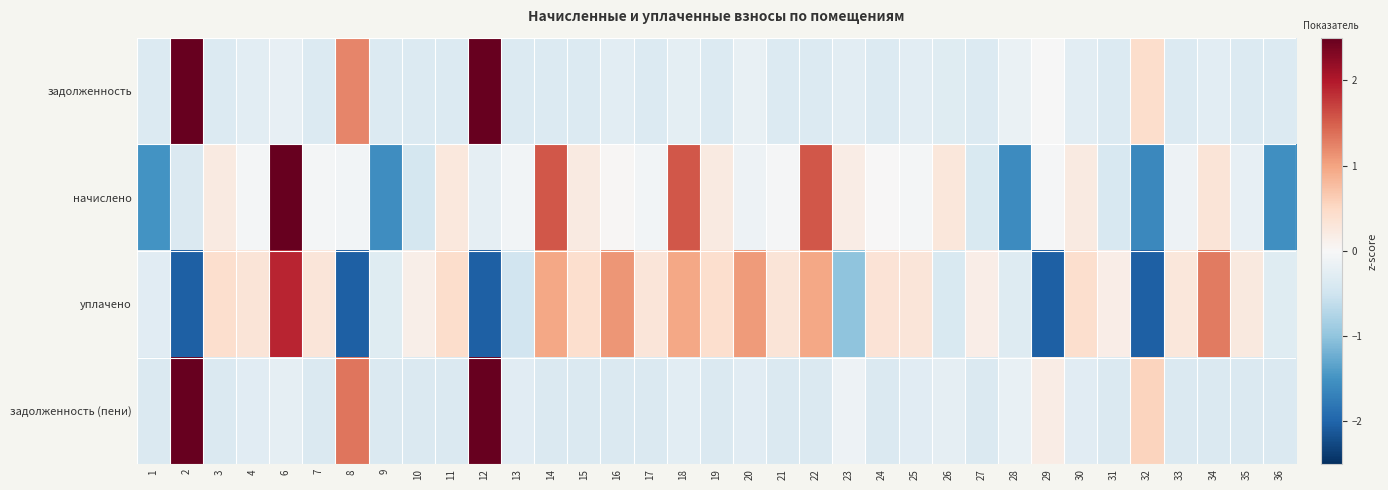

What is the spread (max minus min) of values at 9?

1.2